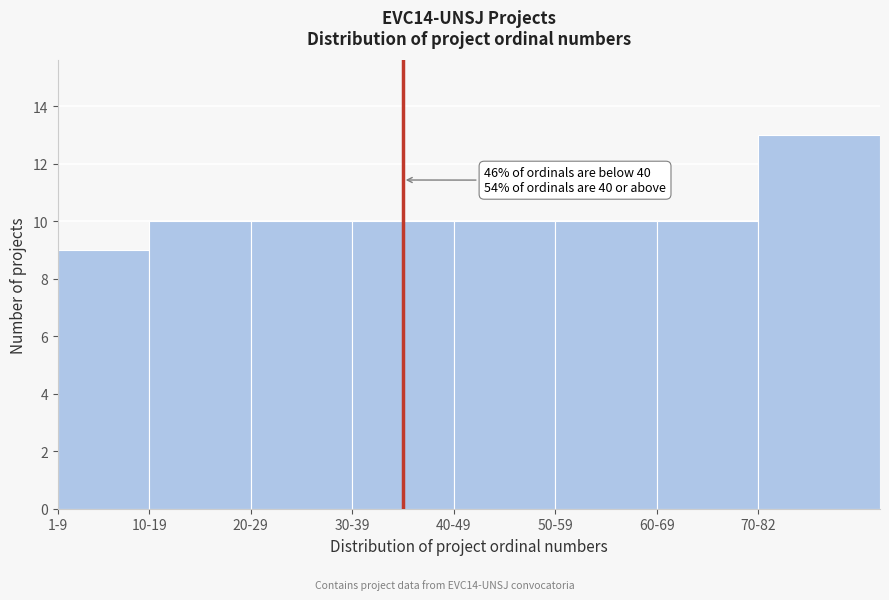

Reading right to left, transcribe all the data shown in this chart.

70-82=13	60-69=10	50-59=10	40-49=10	30-39=10	20-29=10	10-19=10	1-9=9